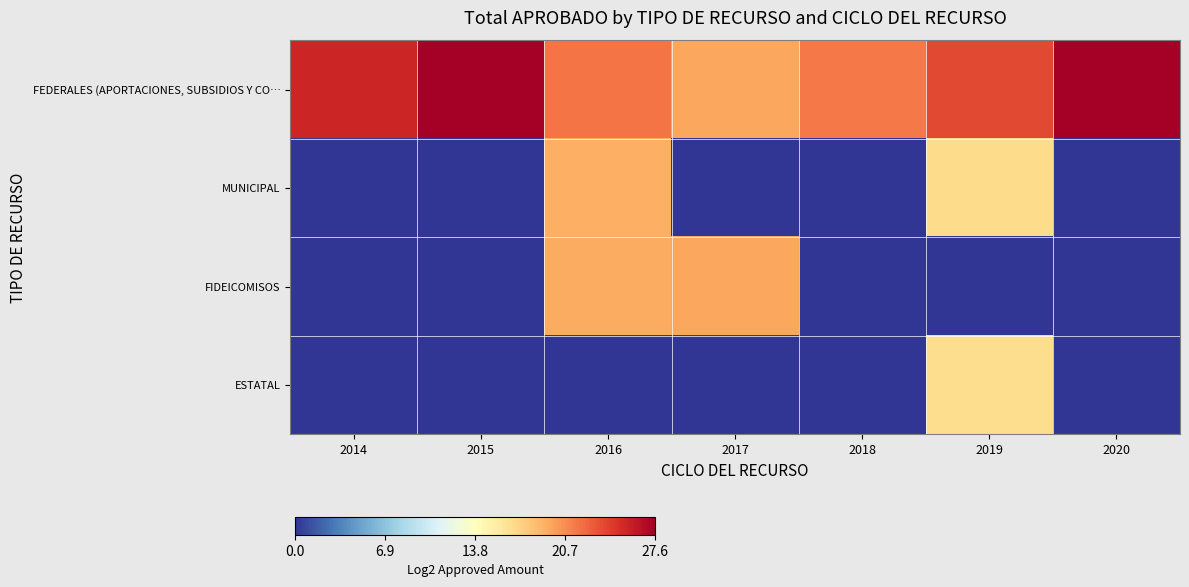

Reading left to right, extract all data points from this chart.

FEDERALES (APORTACIONES, SUBSIDIOS Y CO…: 2014=25.4	2015=27.6	2016=21.6	2017=19.6	2018=21.5	2019=23.6	2020=27.5
MUNICIPAL: 2014=0.0	2015=0.0	2016=19.1	2017=0.0	2018=0.0	2019=16.8	2020=0.0
FIDEICOMISOS: 2014=0.0	2015=0.0	2016=19.3	2017=19.6	2018=0.0	2019=0.0	2020=0.0
ESTATAL: 2014=0.0	2015=0.0	2016=0.0	2017=0.0	2018=0.0	2019=16.6	2020=0.0